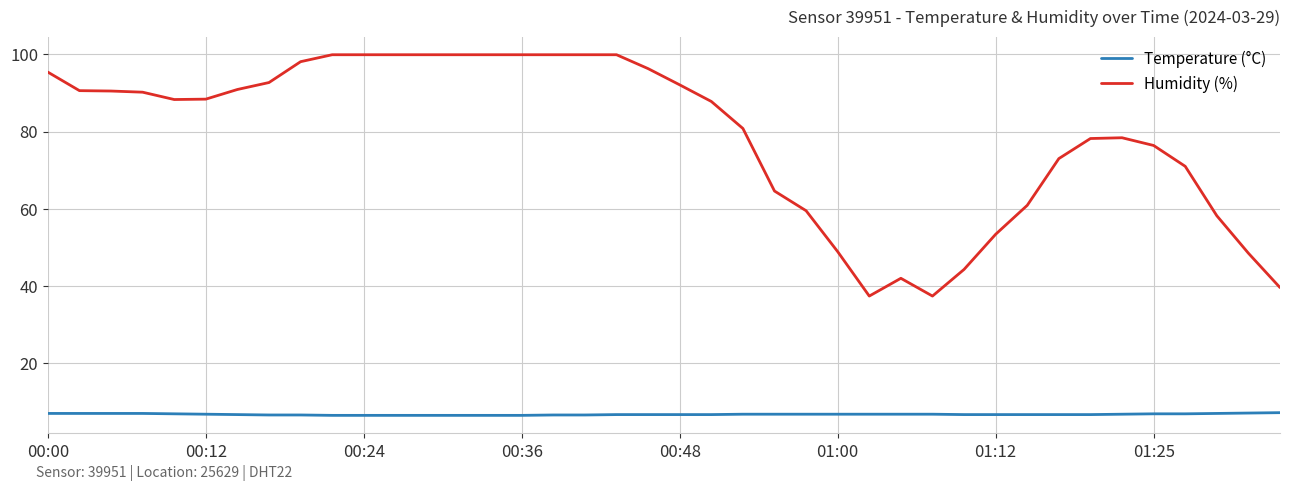

Which series has the largest range (max minus min)?

Humidity (%)